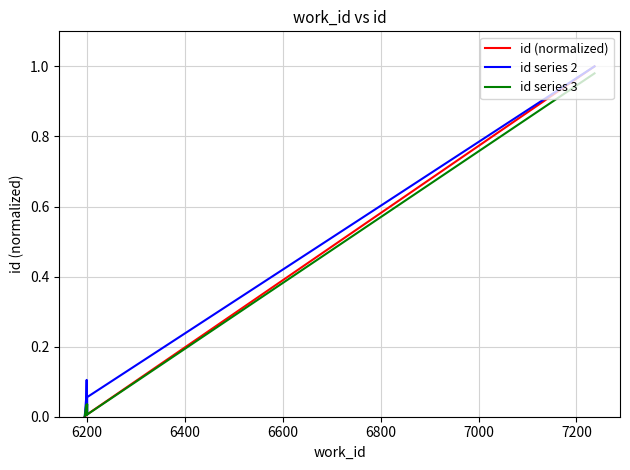

What is the maximum value shown in the chart?

1.0